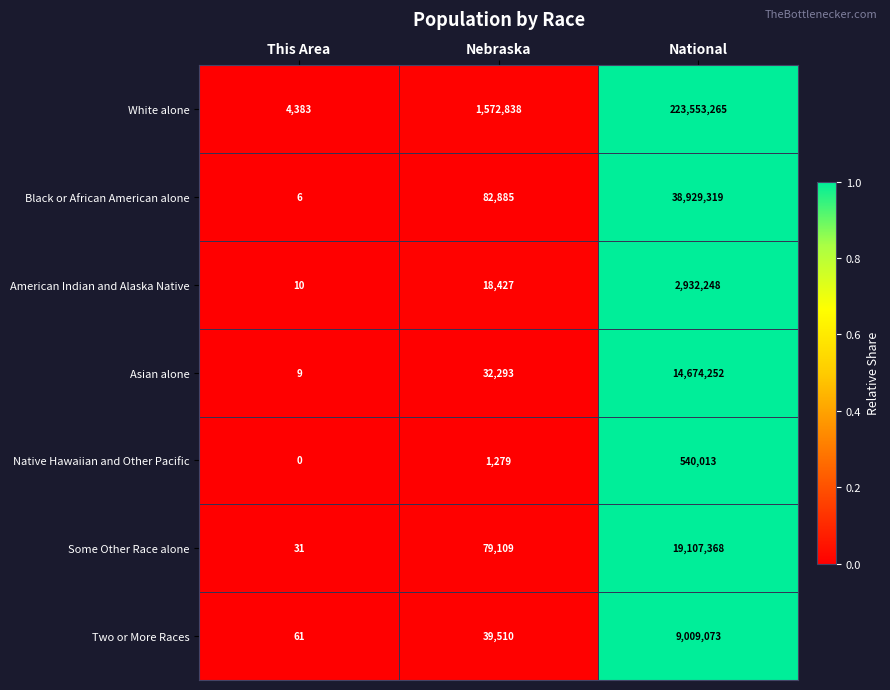

Between This Area and National, which series saw the biggest shift?

White alone